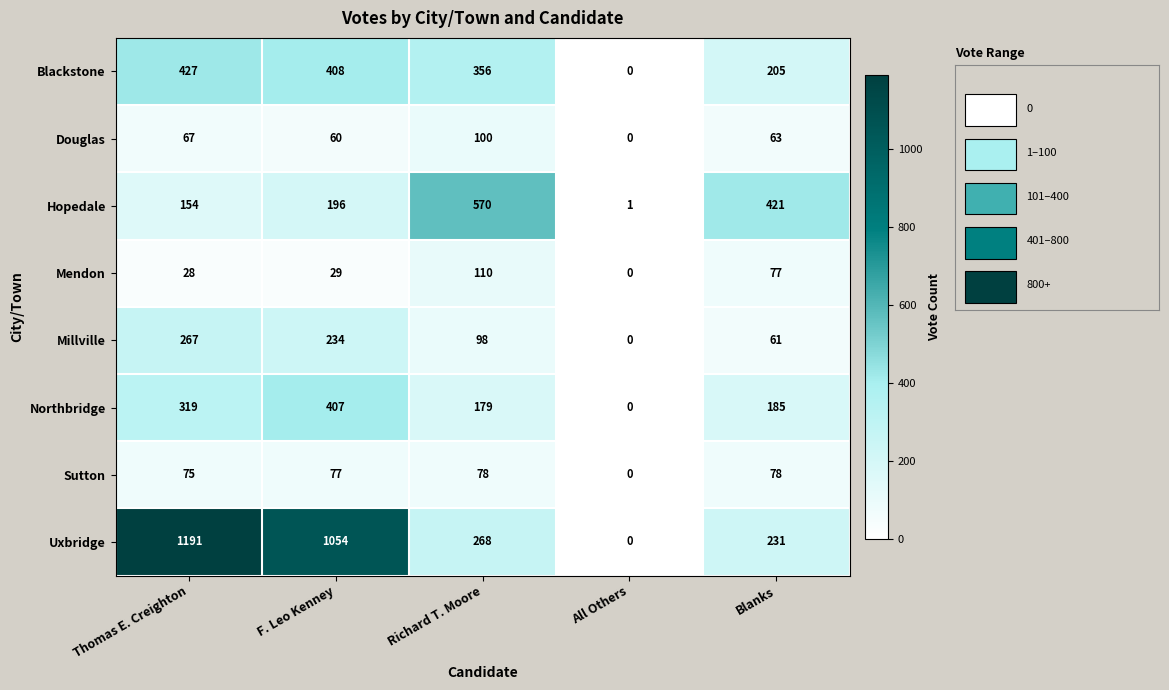

At which category is the sum across all series the highest?

Thomas E. Creighton